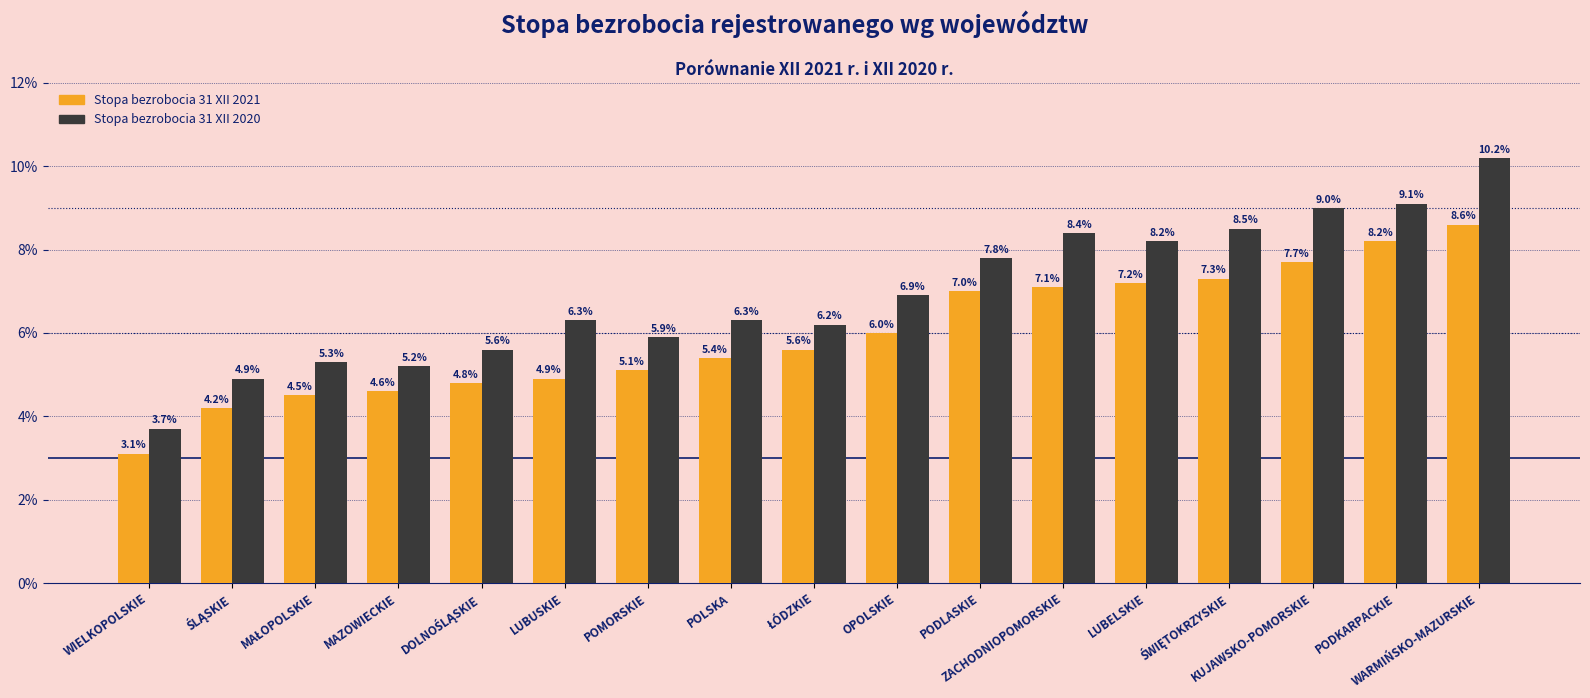

Where is Stopa bezrobocia 31 XII 2021 nearest to the value 5?

LUBUSKIE